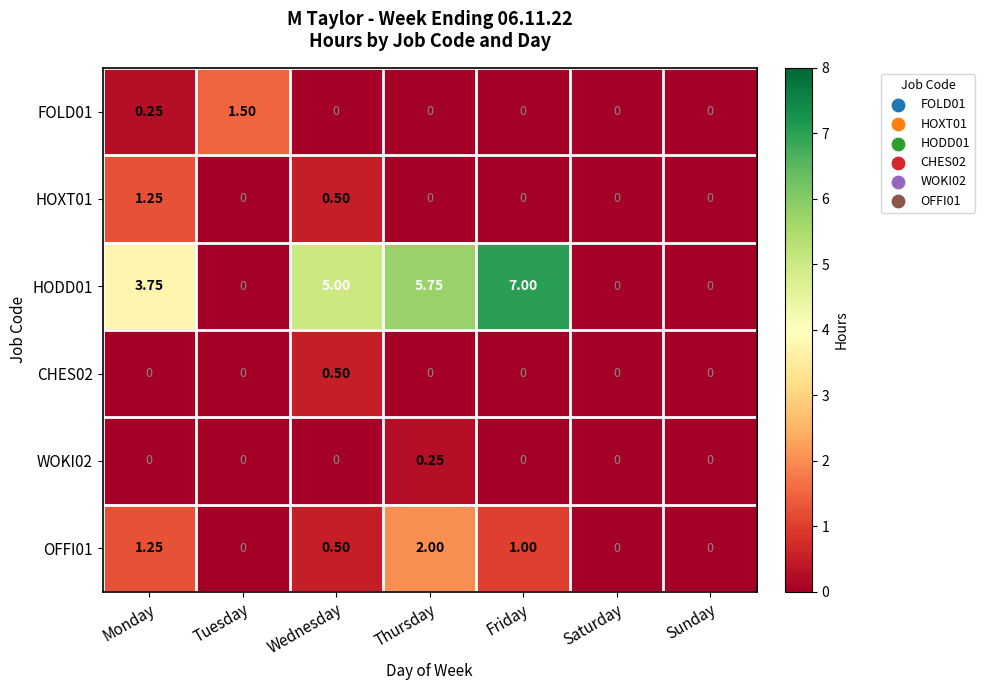

Which label corresponds to the largest value in the chart?

Friday